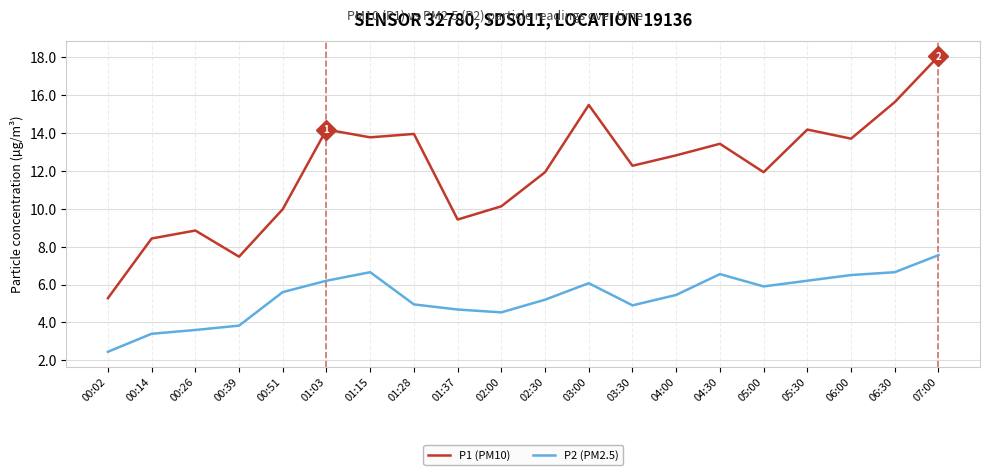

What is the average value of the P1 (PM10) series?

12.0